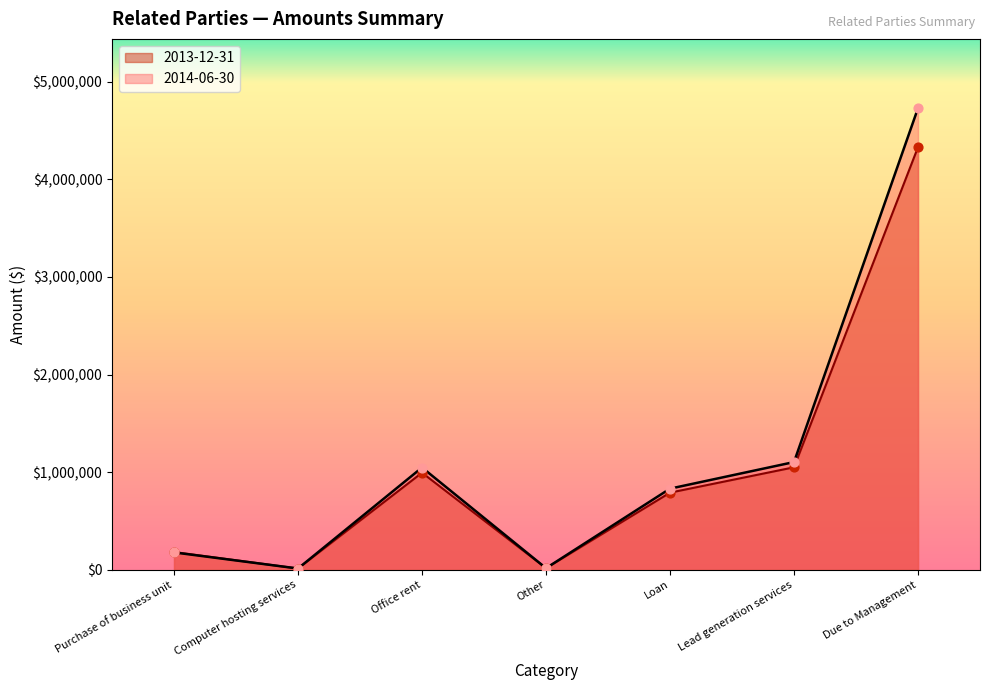

What are all the series names shown in the legend?

2013-12-31, 2014-06-30